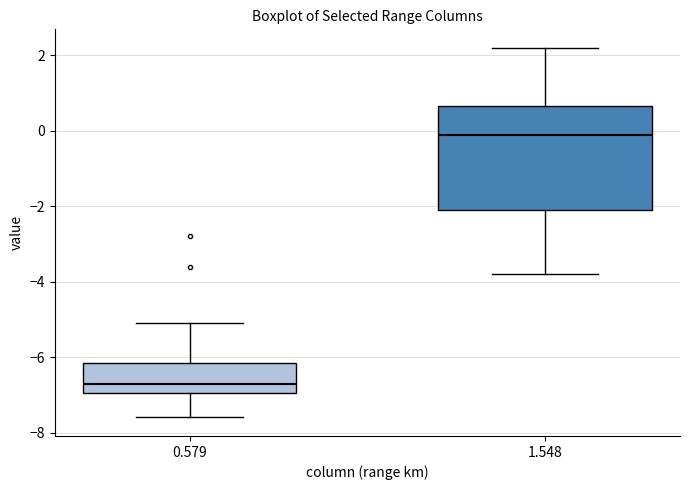

Reading left to right, read every box against the y-axis: the position of its median line, the range the box covers, and the ends of its whiskers. The values are not printed on the chart, so give them approximately, as read against the axis.

0.579: median -6.6, box -7.0 to -6.2, whiskers -7.6 to -5.0
1.548: median 0.0, box -2.0 to 0.6, whiskers -3.8 to 2.2